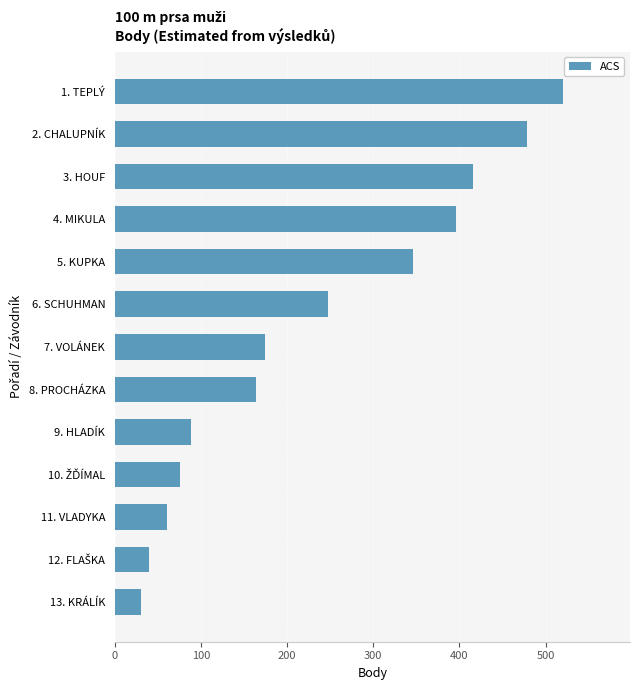

Where is the data nearest to the value 275?

6. SCHUHMAN